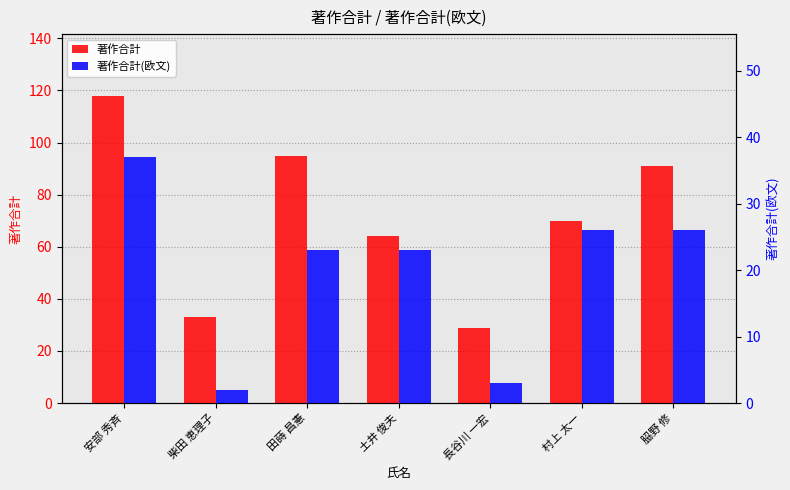

What is the minimum value shown in the chart?

2